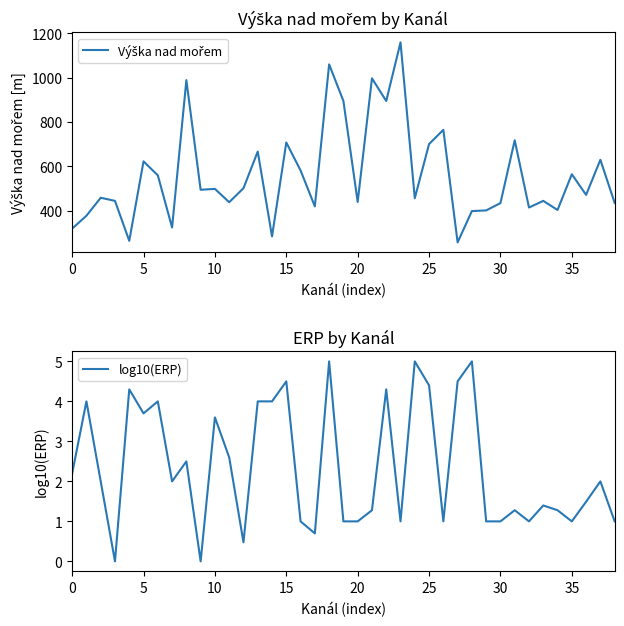

What is the sum of all Výška nad mořem values?

21909.0